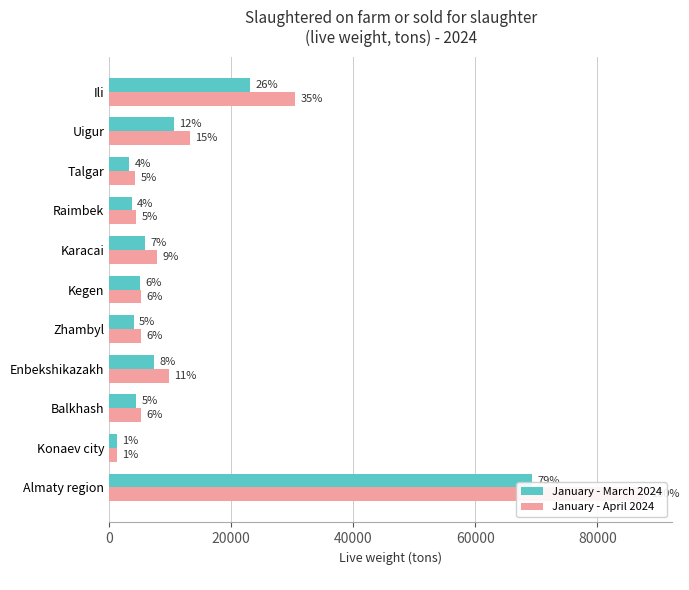

What is the average value of the January - April 2024 series?

15887.3